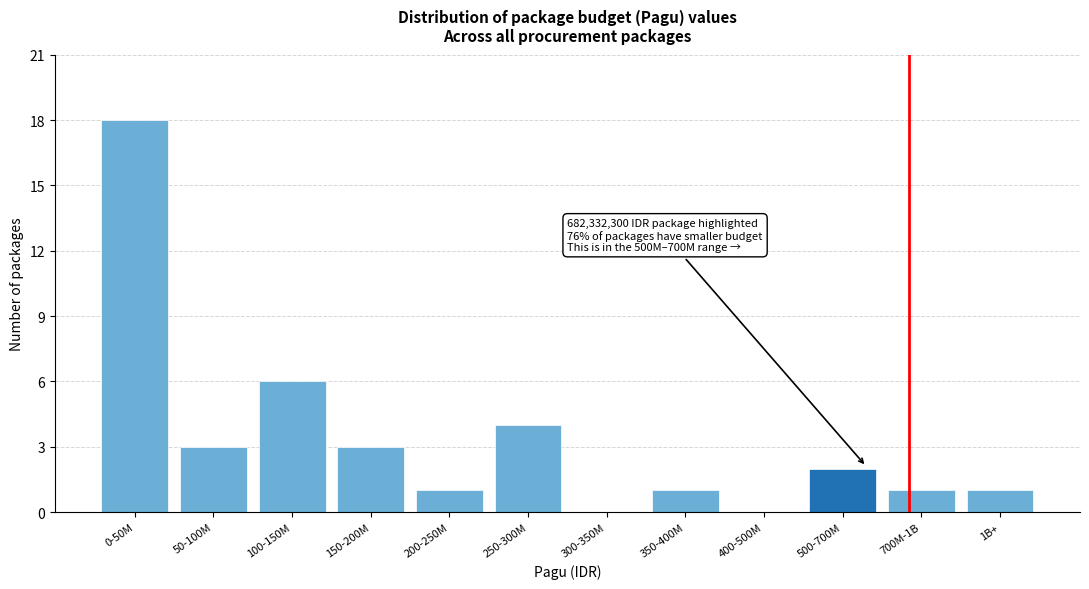

Reading left to right, list all the values displayed in this chart.

0-50M=18	50-100M=3	100-150M=6	150-200M=3	200-250M=1	250-300M=4	300-350M=0	350-400M=1	400-500M=0	500-700M=2	700M-1B=1	1B+=1